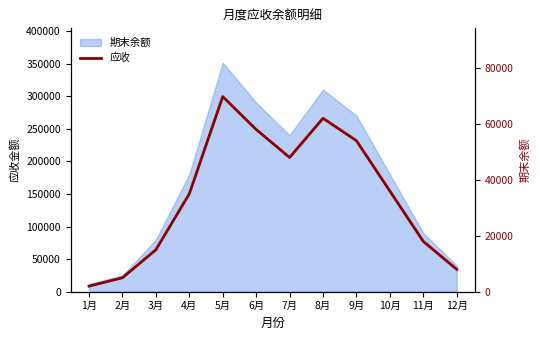

What is the change in value from 11月 to 12月?

-10000